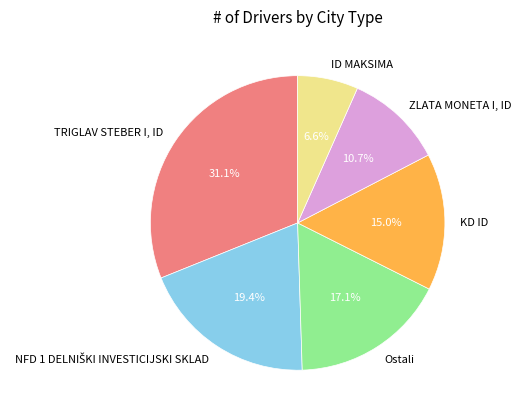

Does Ostali represent more than half of the total?

No